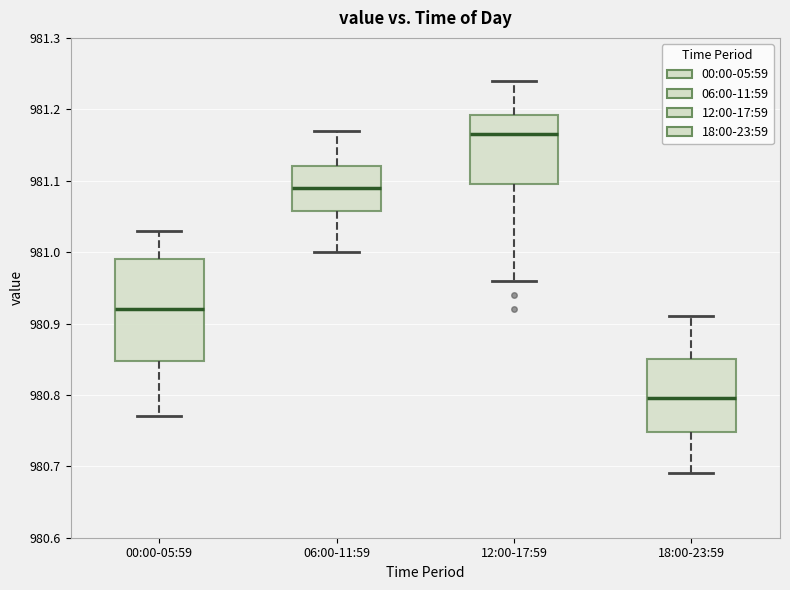

Which box is the tallest, from its lower edge to its upper edge?

00:00-05:59